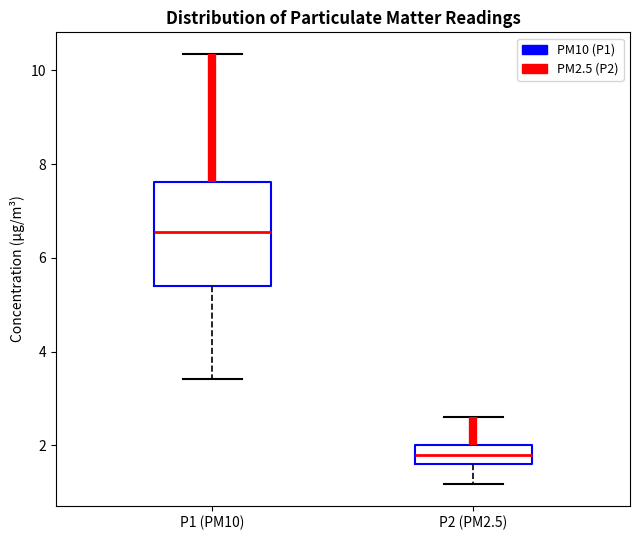

Reading left to right, transcribe this box plot: for each box, give where its median line is, the range the box spans, and where its two whiskers end, as read against the y-axis. The values are not printed on the chart, so give them approximately, as read against the axis.

P1 (PM10): median 6.6, box 5.4 to 7.6, whiskers 3.4 to 10.4
P2 (PM2.5): median 1.8, box 1.6 to 2.0, whiskers 1.2 to 2.6